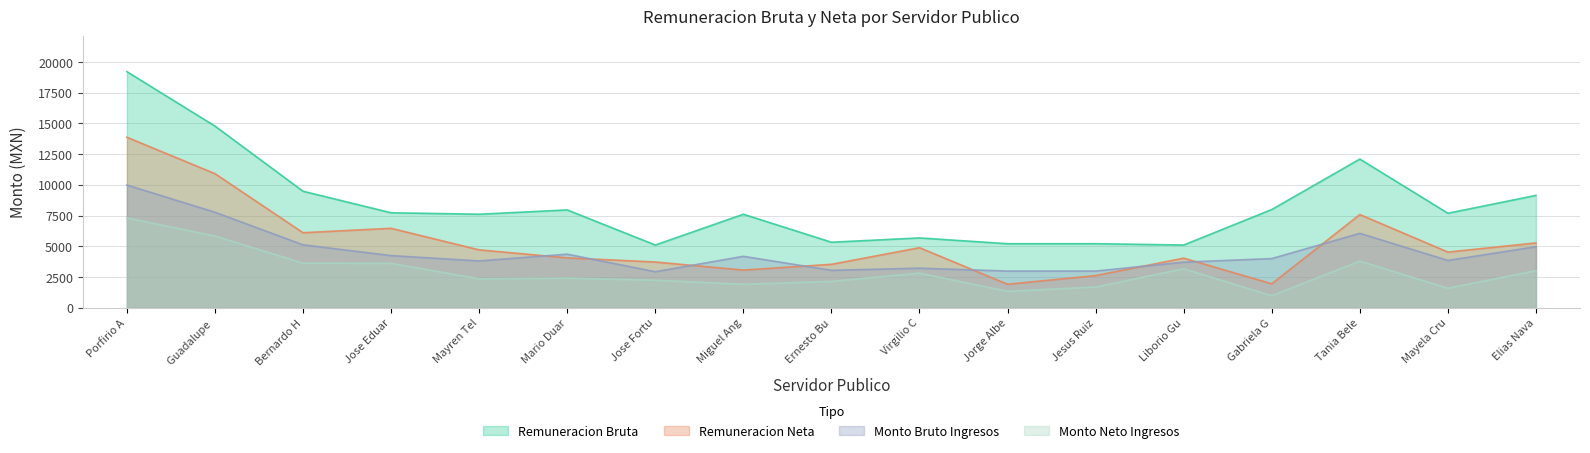

What is the maximum value for Remuneracion Bruta?

19217.2